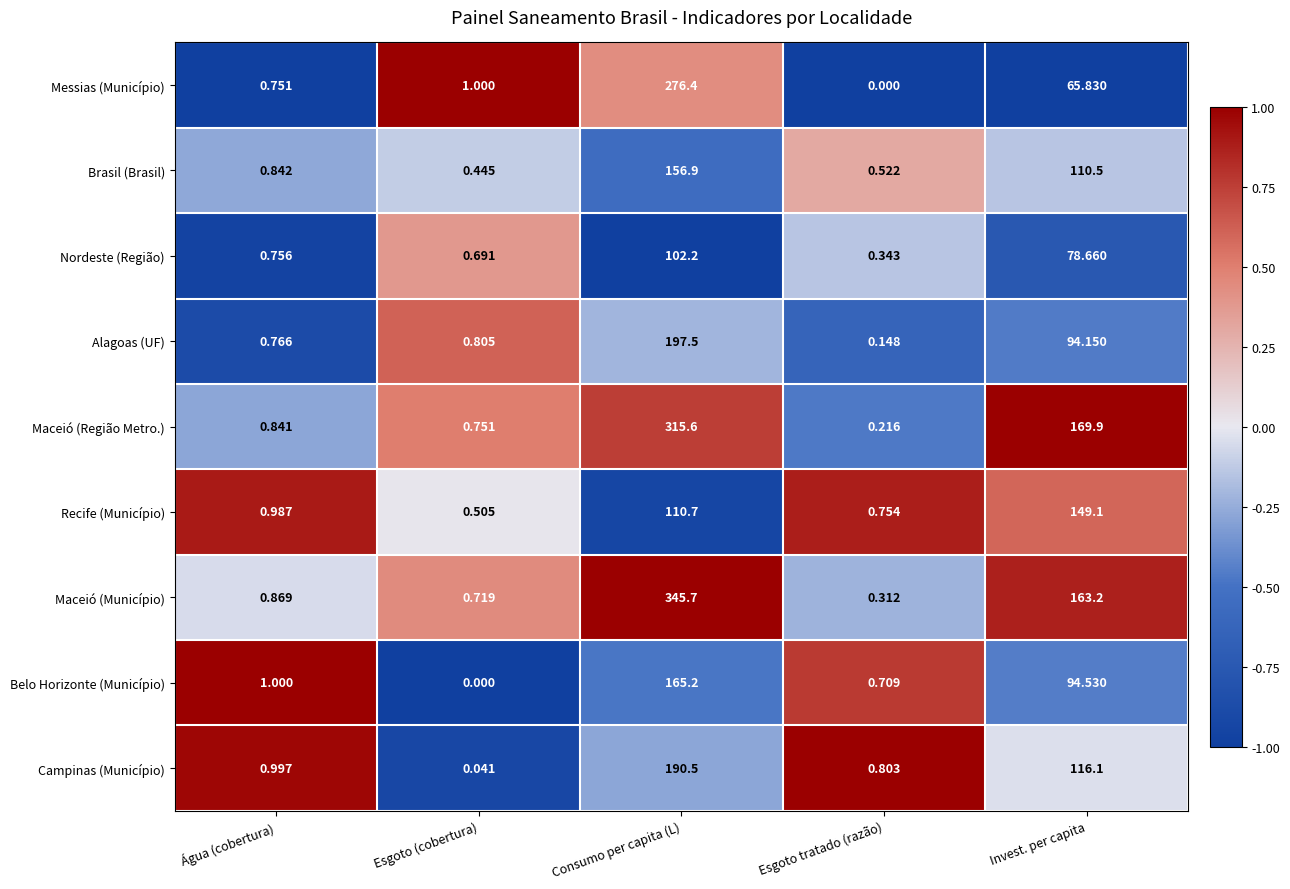

Rank the categories by Belo Horizonte (Município) value from highest to lowest.

Consumo per capita (L), Invest. per capita, Água (cobertura), Esgoto tratado (razão), Esgoto (cobertura)